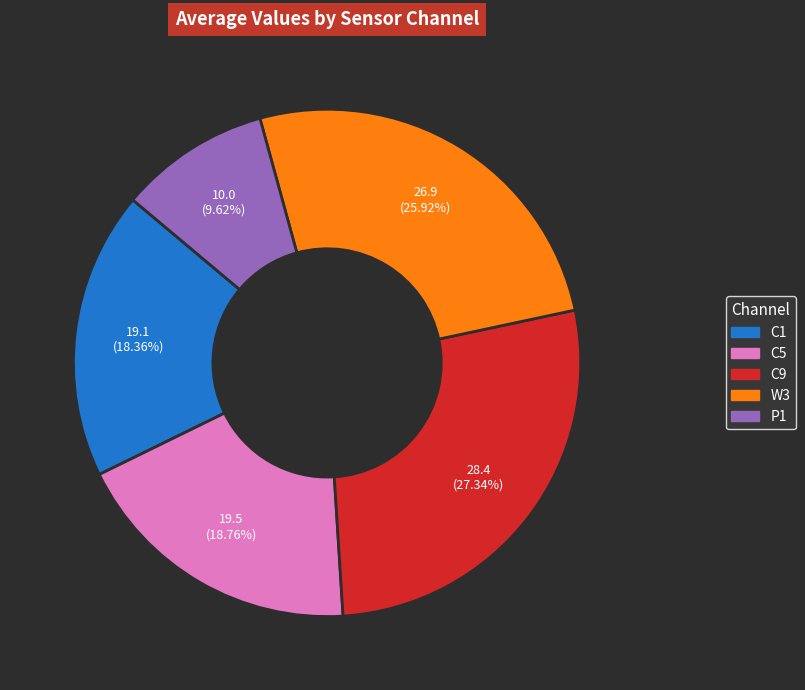

Is the sum of C9 and W3 greater than half?

Yes